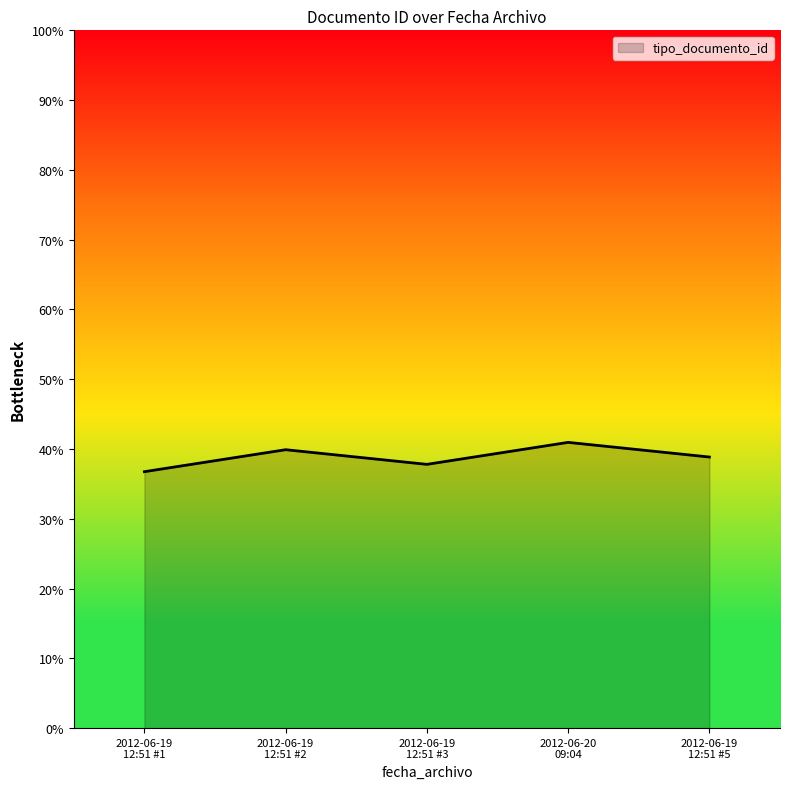

How many interior local peaks (higher than both neighbors) does the data have?

2